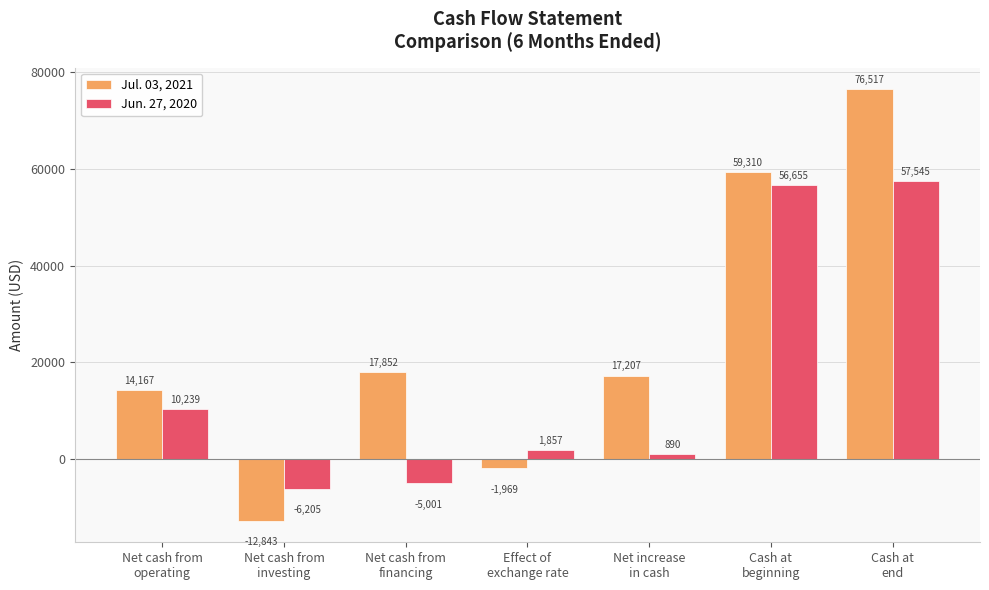

What are all the series names shown in the legend?

Jul. 03, 2021, Jun. 27, 2020